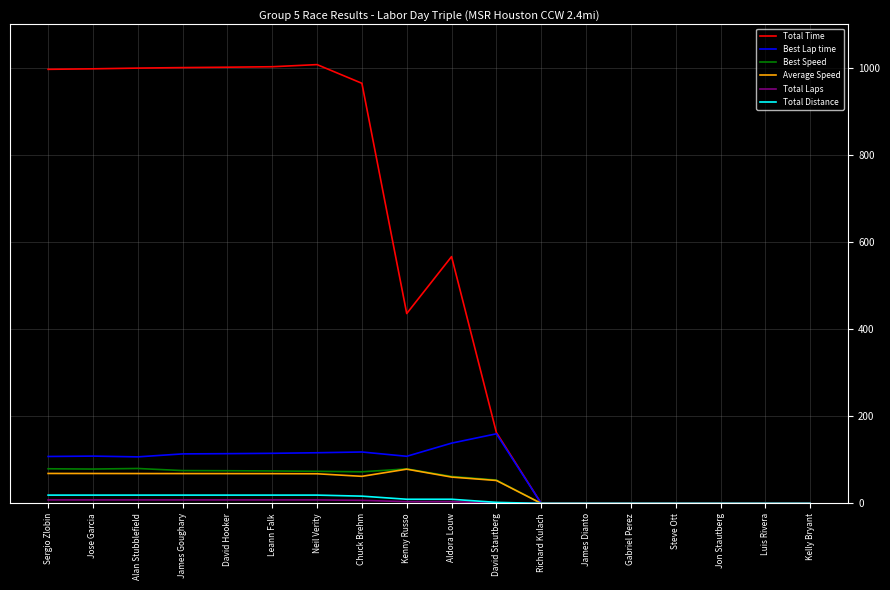

Count the number of data series in this chart.

6